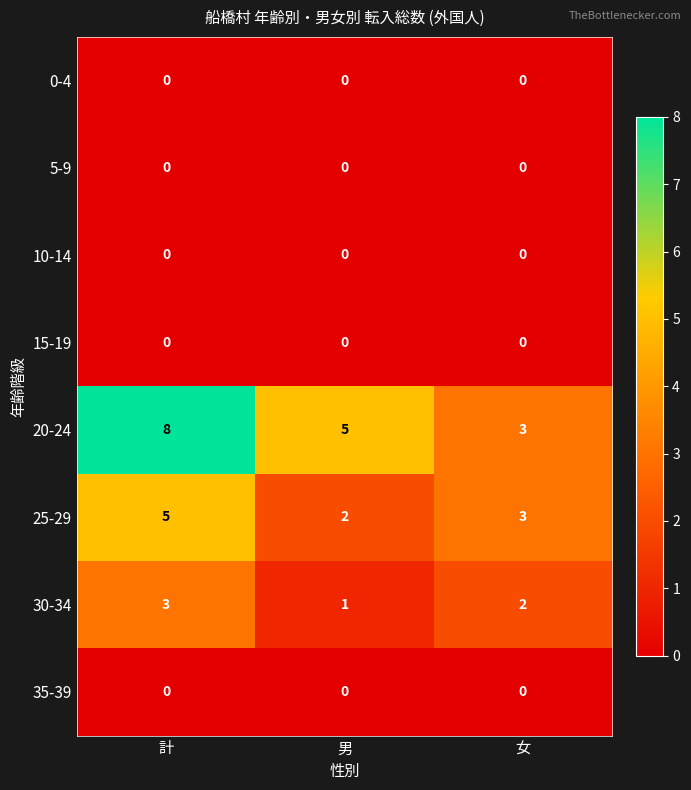

What is the difference between the 20-24 values at 計 and 女?

5